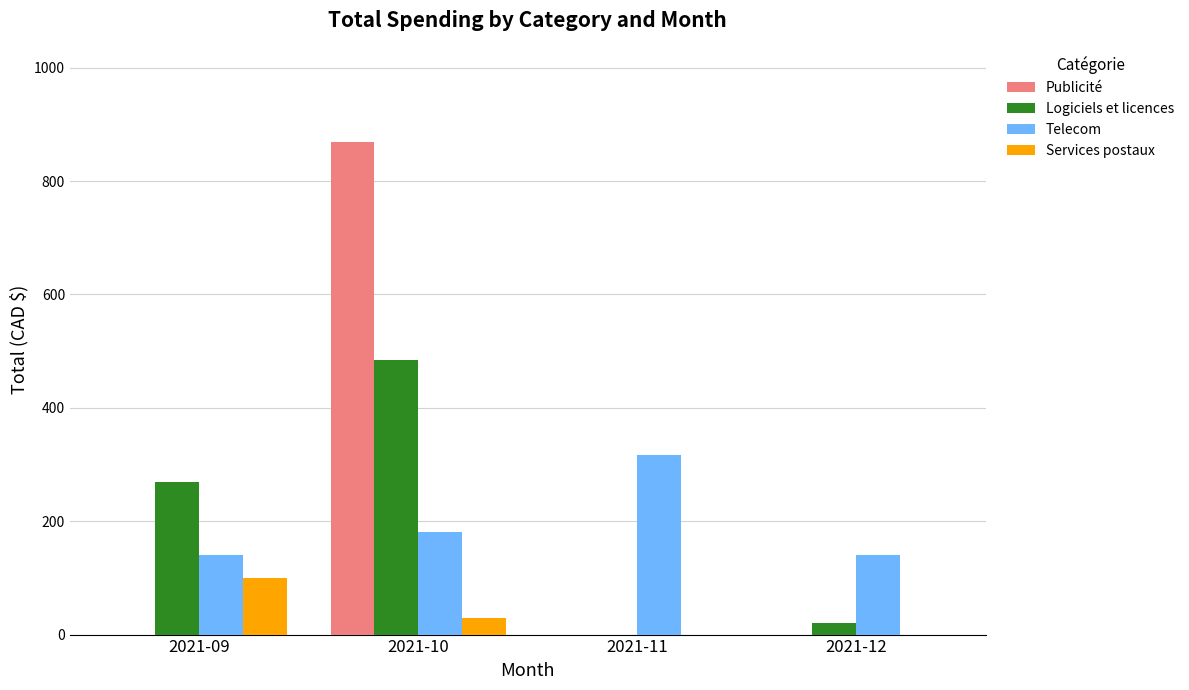

What is the total value across all series at 2021-10?

1562.3